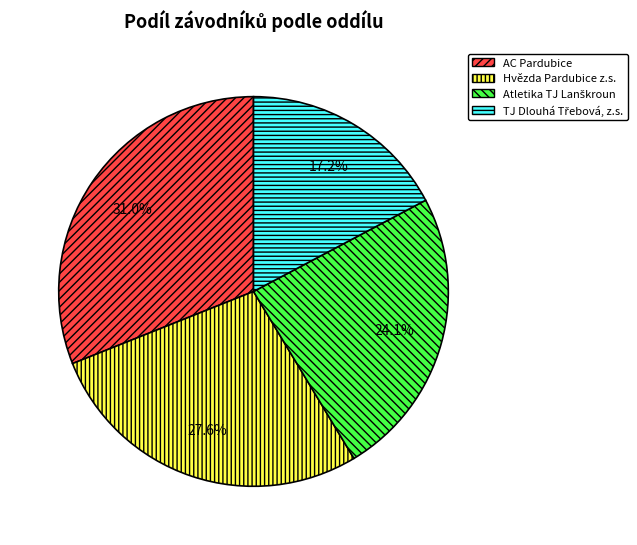

How many slices are in this pie chart?

4